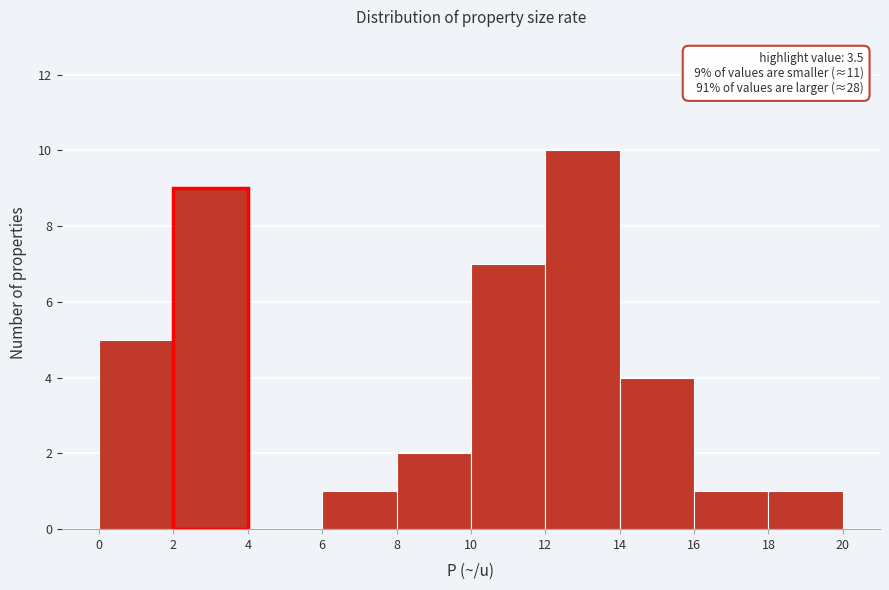

Over which range of the x-axis is the bar tallest?

12 to 14